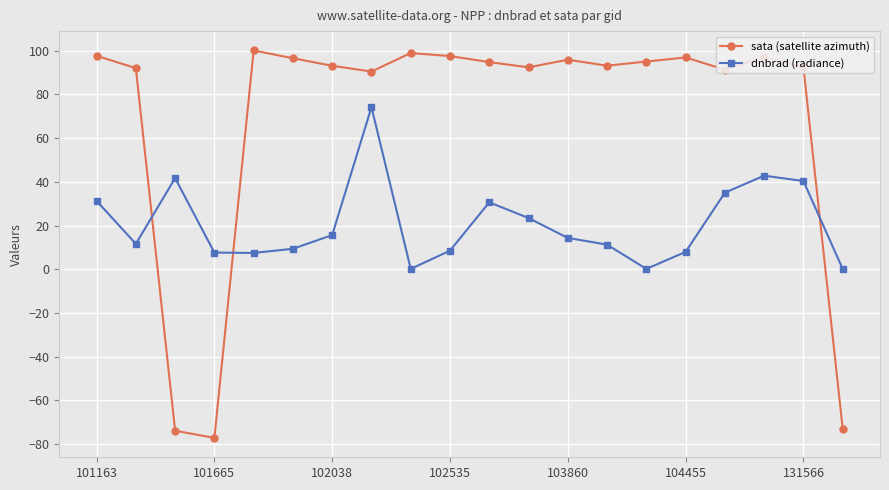

What is the average value of the sata (satellite azimuth) series?

69.6